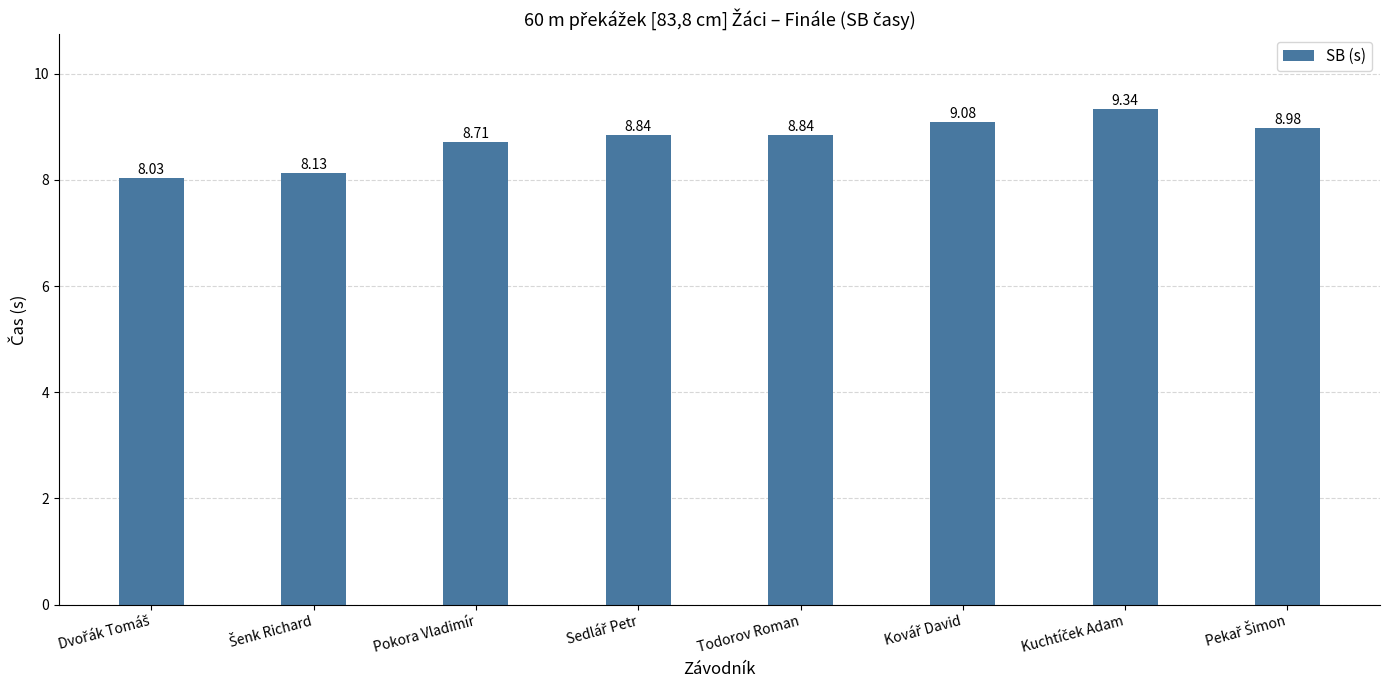

What is the average value?

8.7